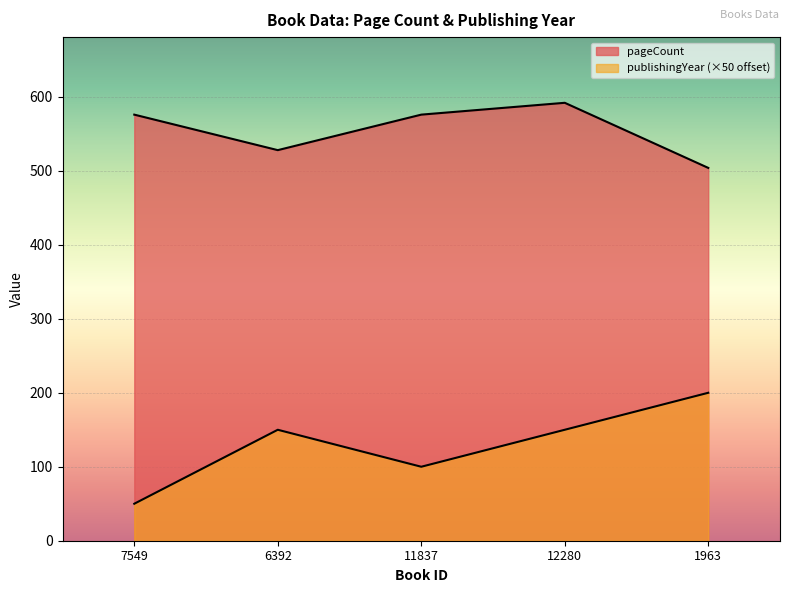

What is the difference between the publishingYear values at 7549 and 1963?

150